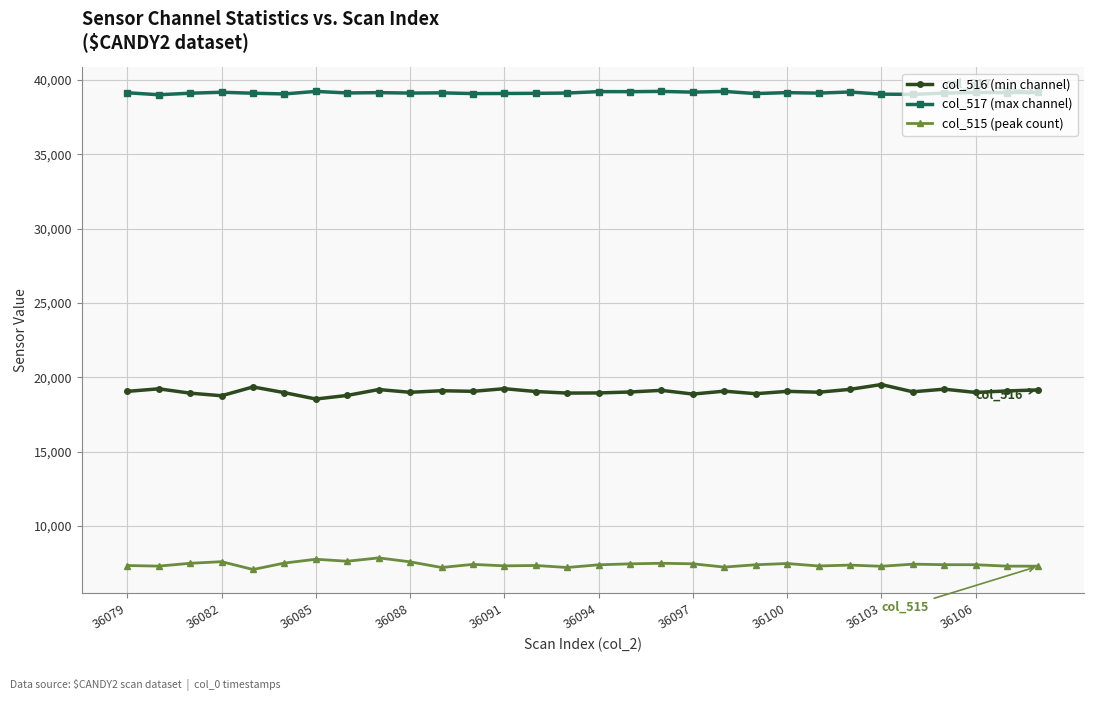

True or false: col_517 (max channel) has more than 1 points higher than both neighbors.

True